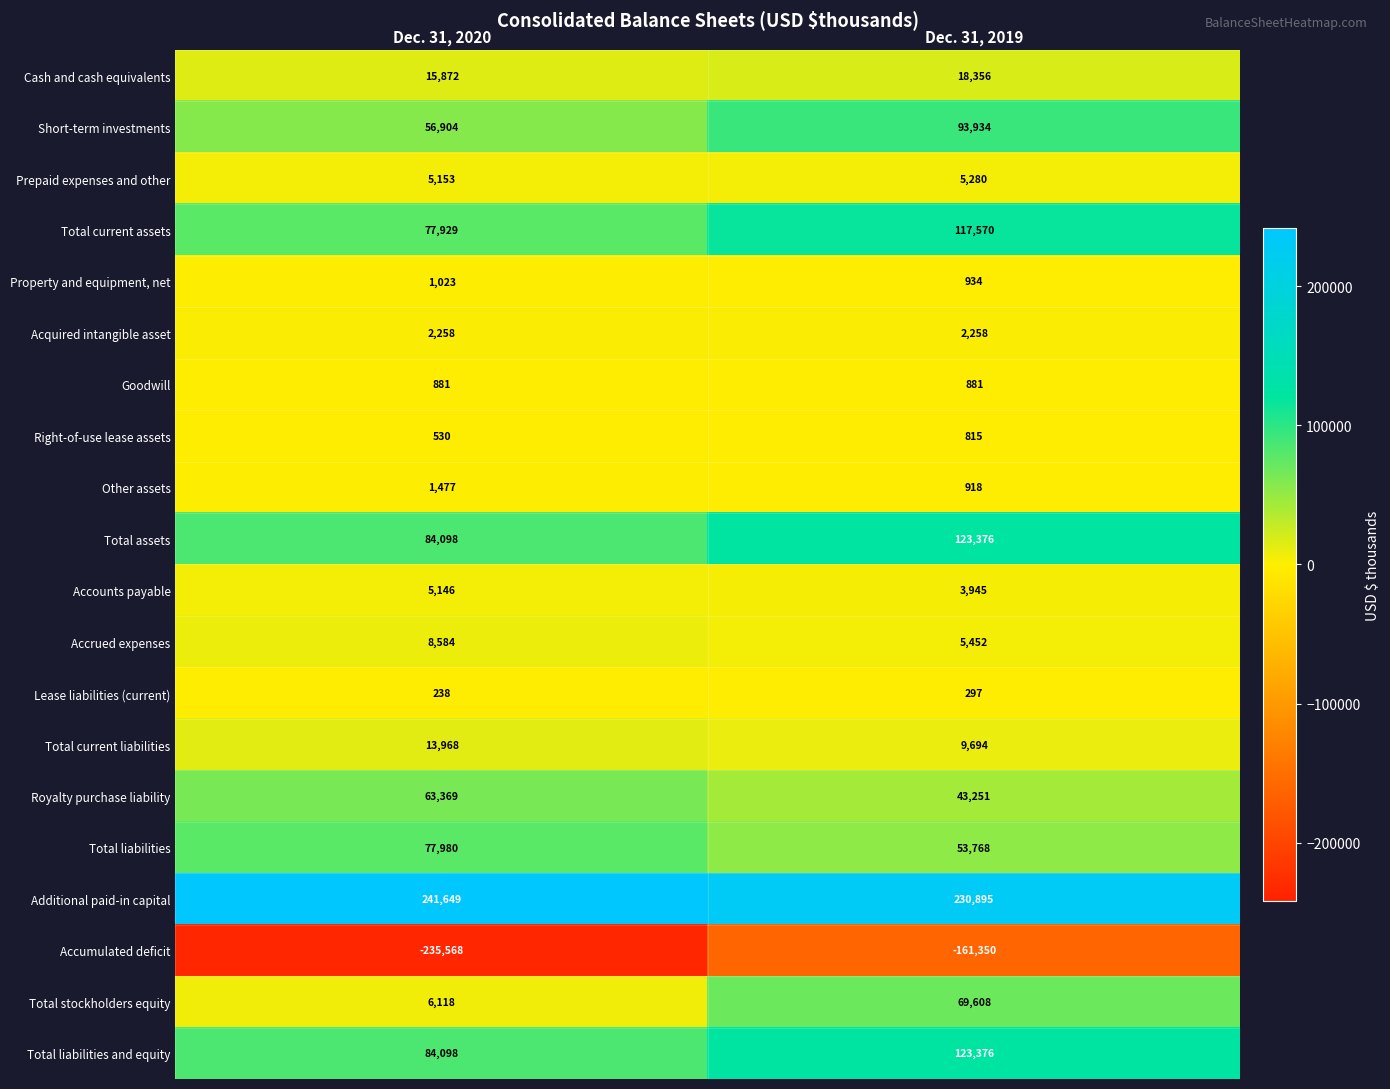

Which label corresponds to the smallest value in the chart?

Dec. 31, 2020